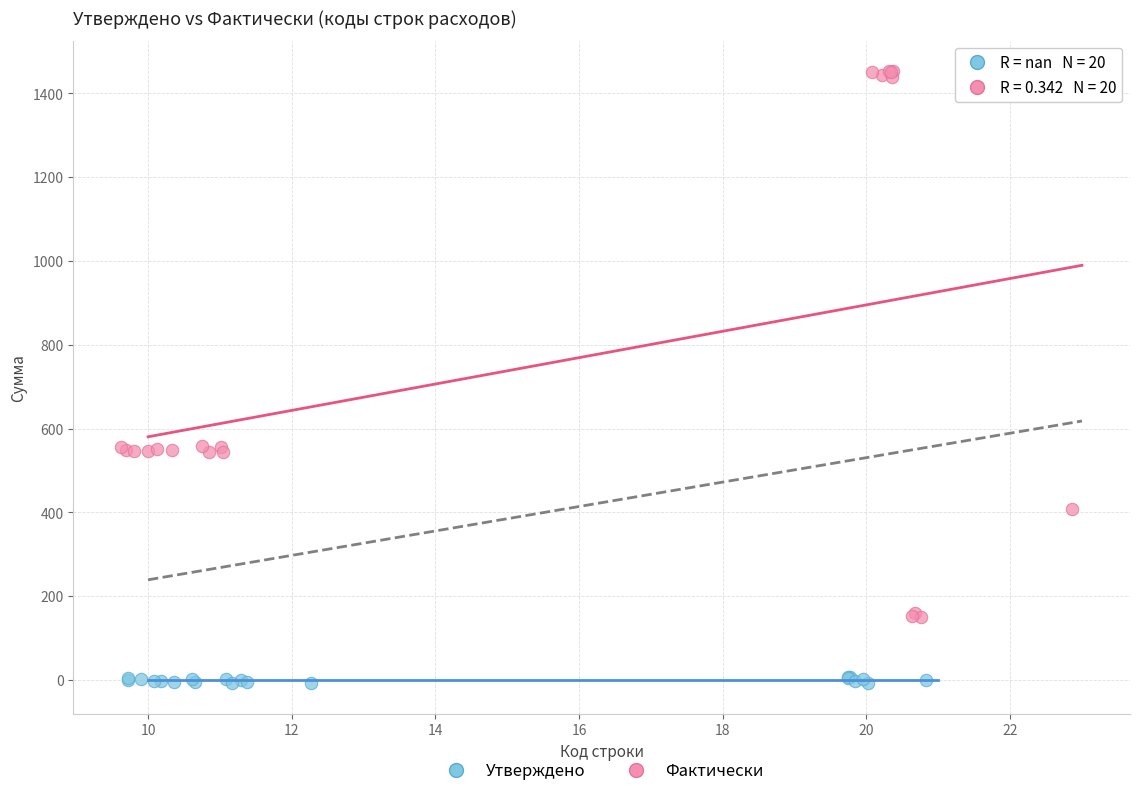

Which series reaches the maximum Y coordinate?

Фактически